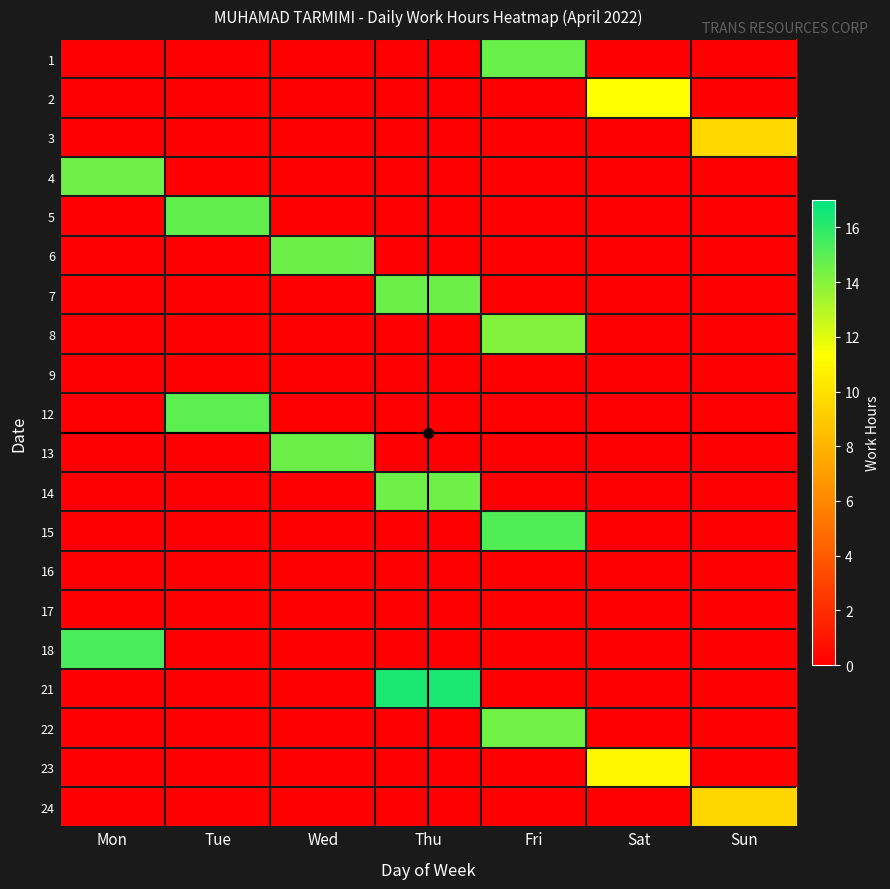

What is the spread (max minus min) of values at Sat?

11.3